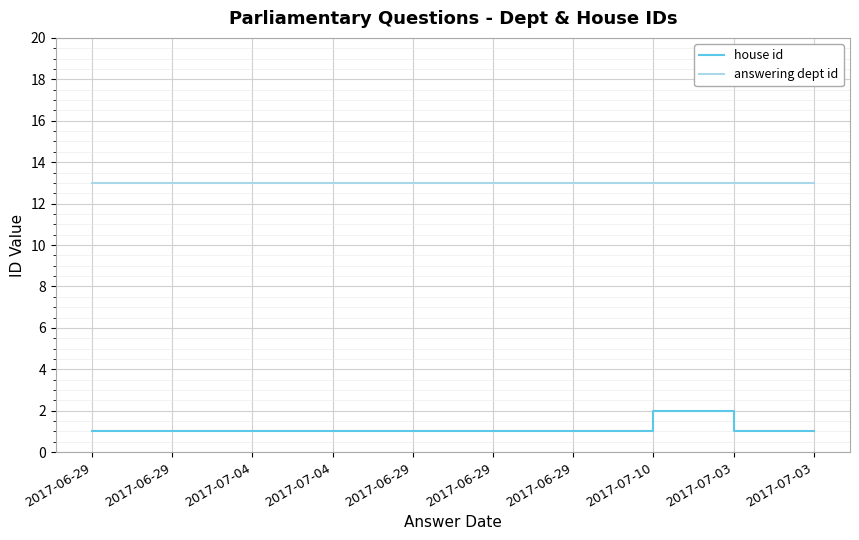

Count the house id values in the range 1 to 2.

10